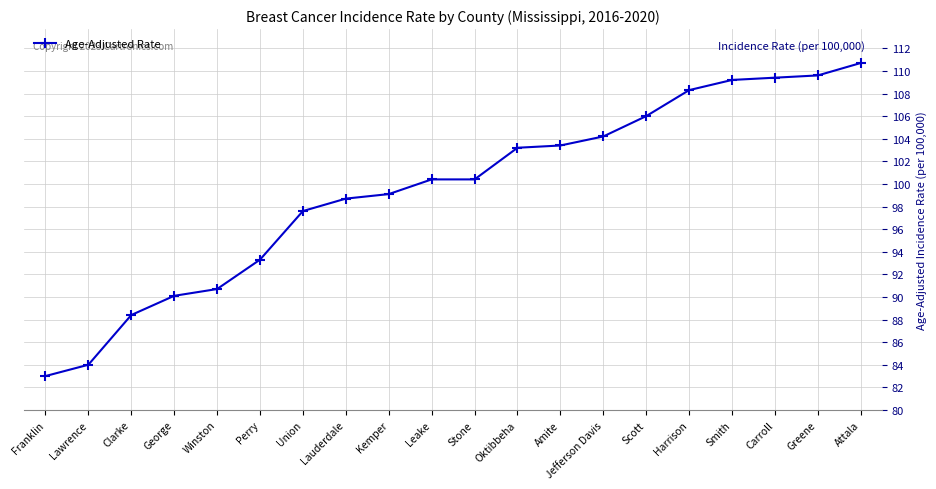

What is the sum of all values?

1989.7